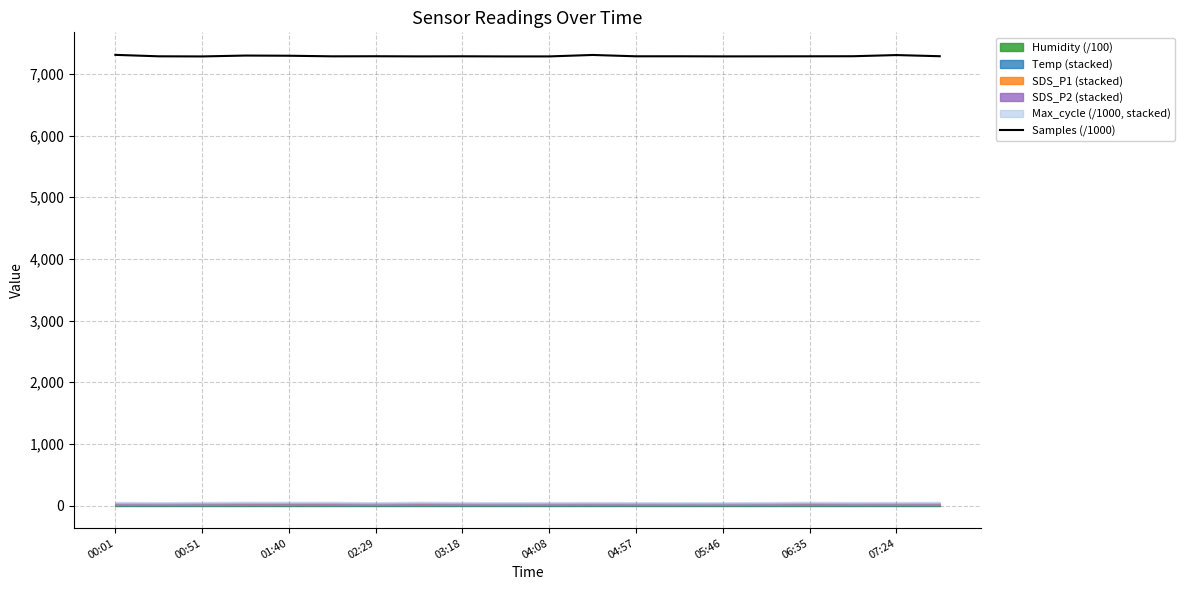

At which category does the chart reach its peak across all series?

00:01